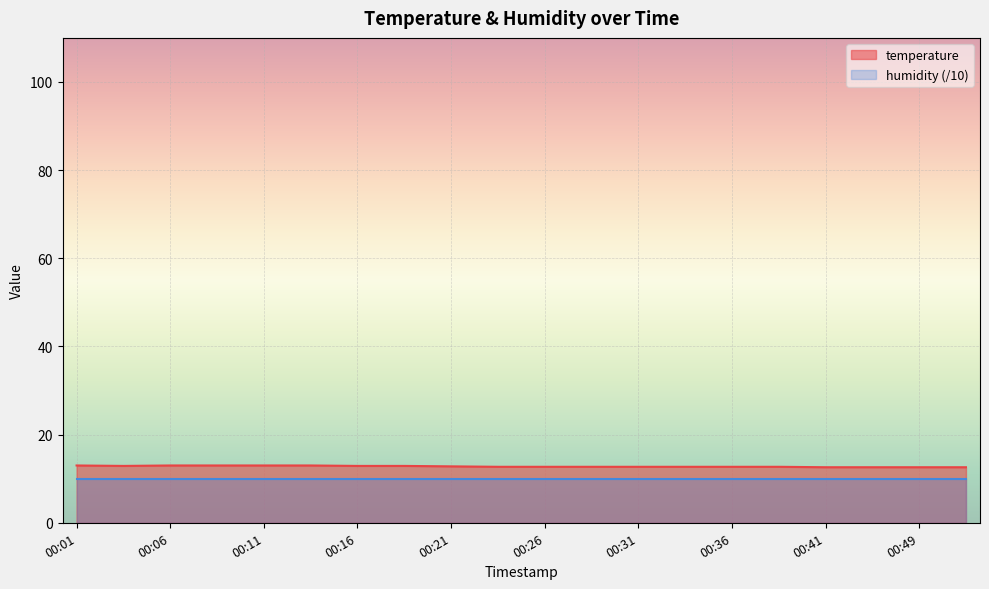

What is the value of the 1st point from the left?

13.0